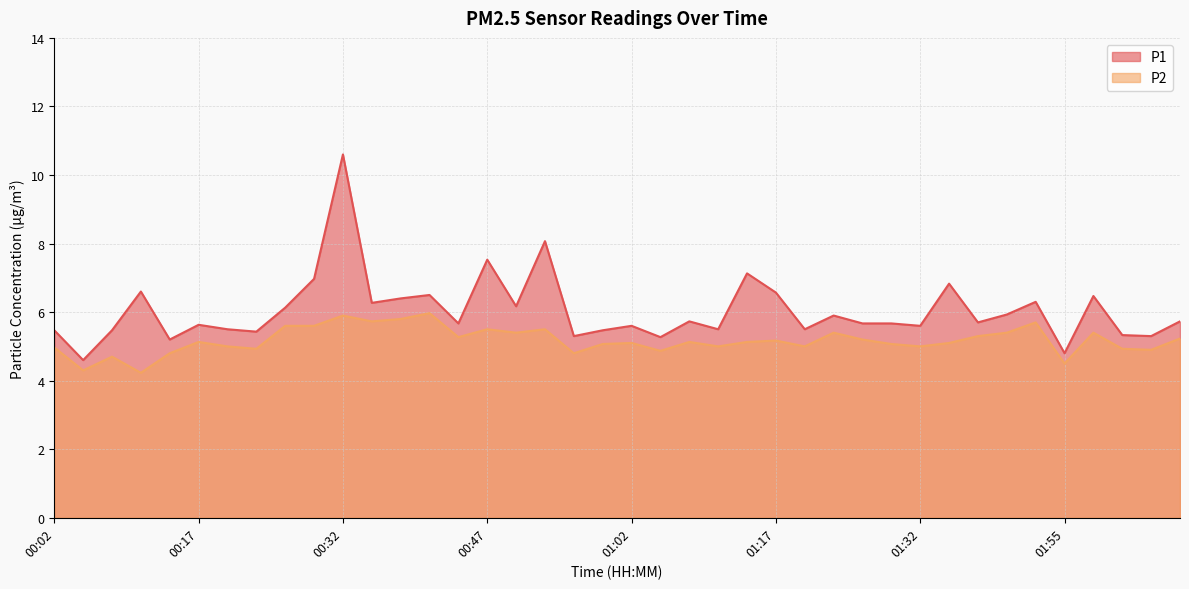

Which series has the largest range (max minus min)?

P1